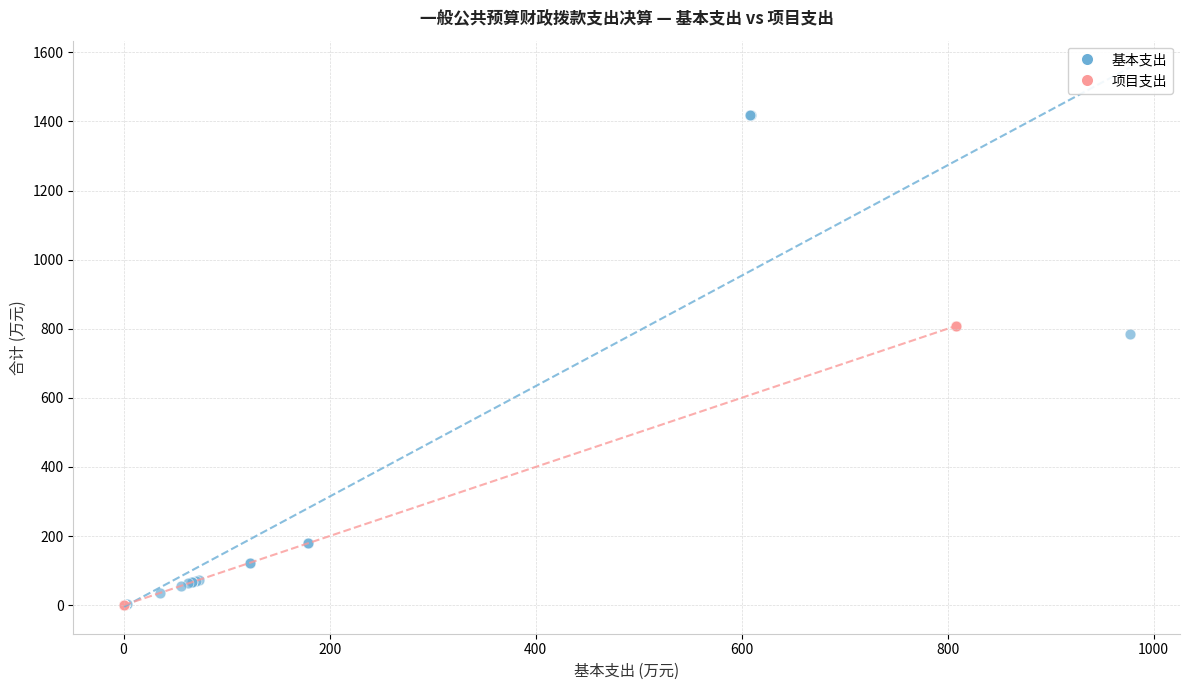

Which series has the largest Y range (max minus min)?

基本支出